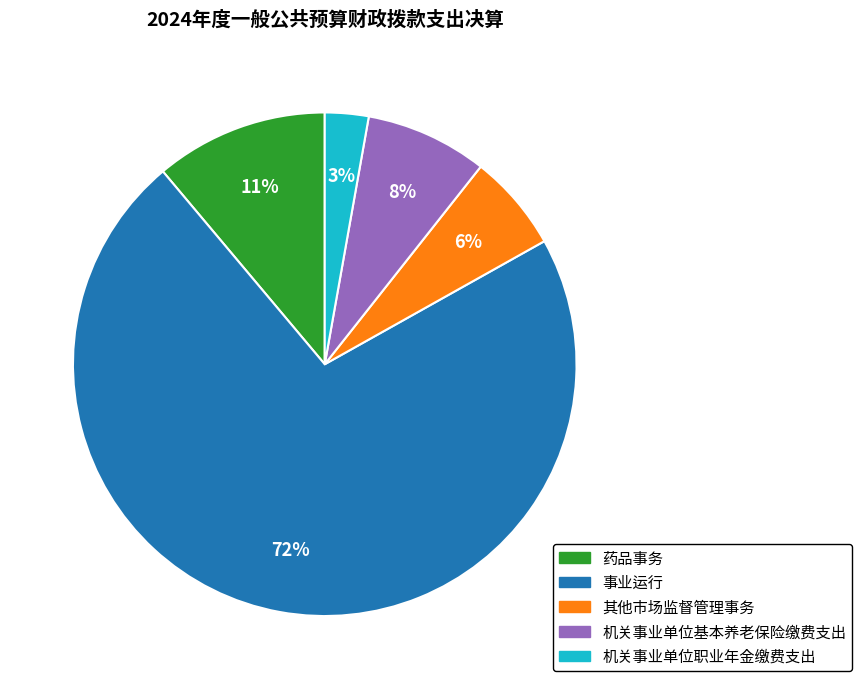

Is the sum of 其他市场监督管理事务 and 机关事业单位职业年金缴费支出 greater than half?

No